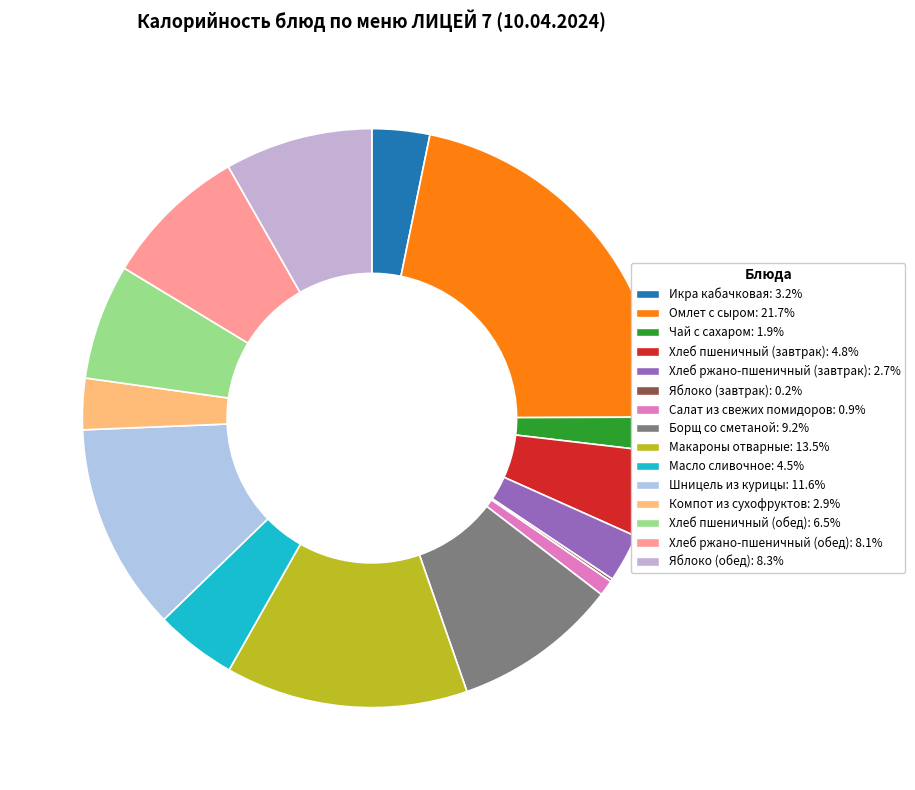

What percentage do Макароны отварные and Яблоко (завтрак) together represent?

13.7%